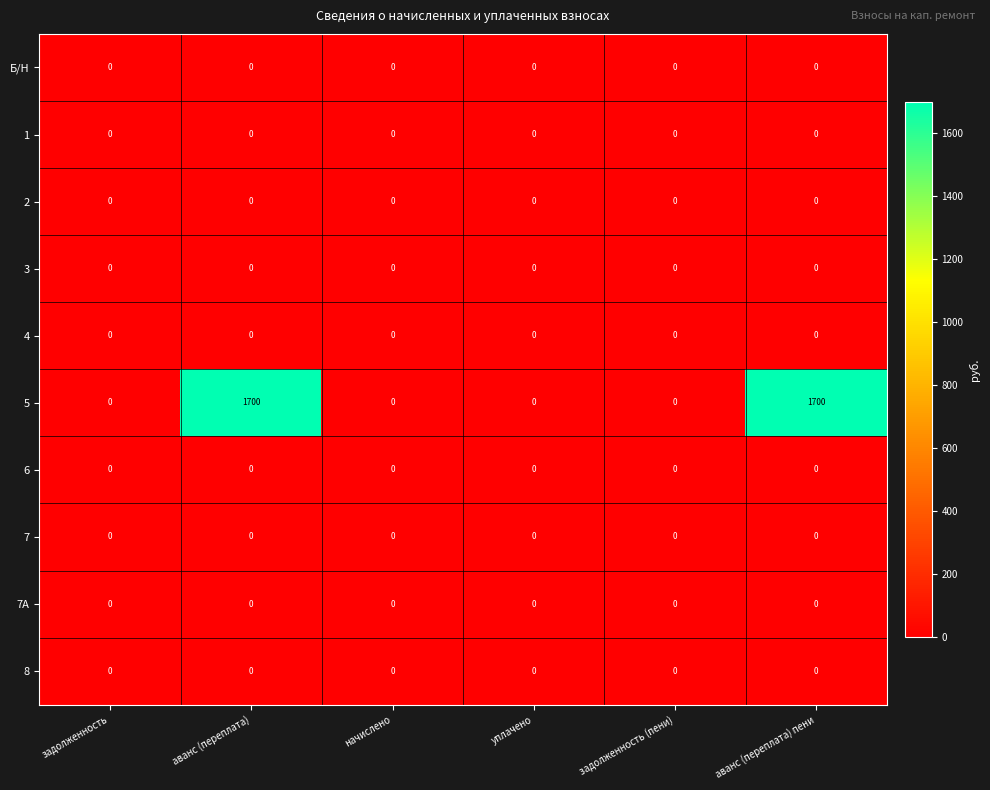

Is it true that 2 equals 0 at аванс (переплата) пени?

True